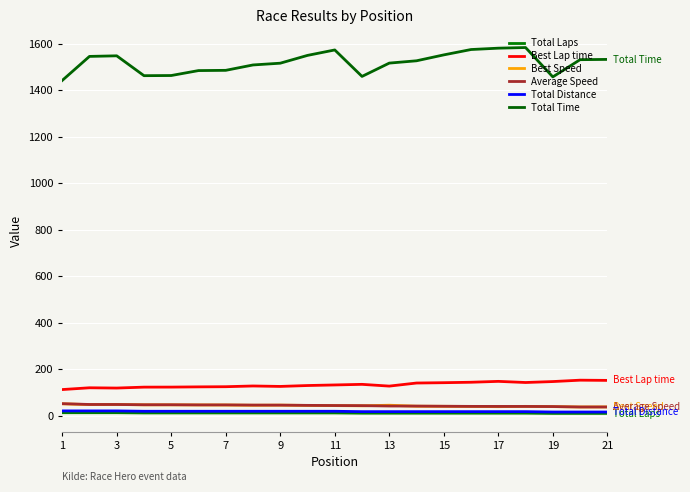

True or false: Total Time and Average Speed intersect in this chart.

False